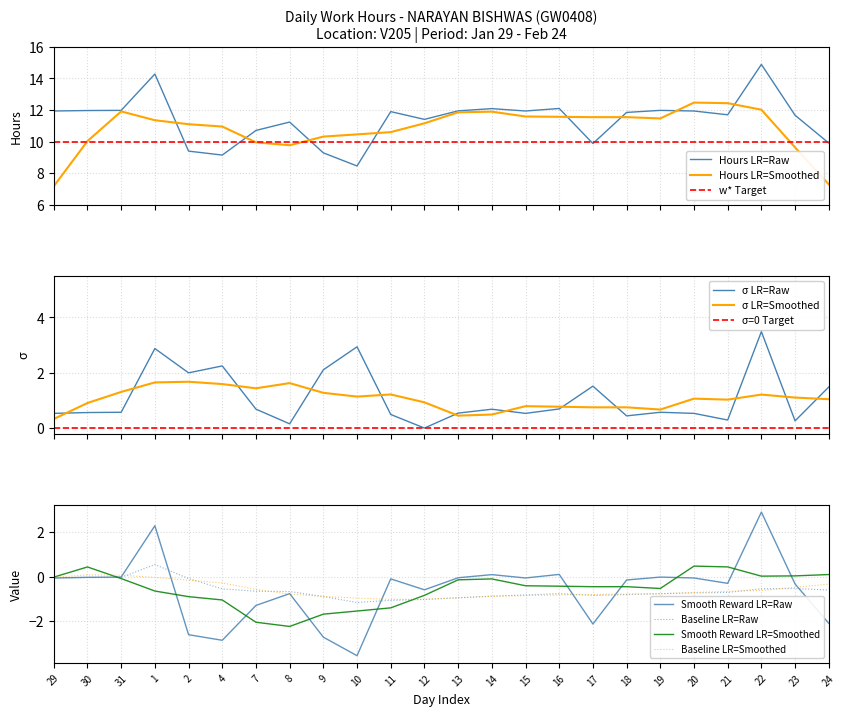

Reading left to right, extract all data points from this chart.

11.9	12.0	12.0	14.3	9.4	9.2	10.7	11.2	9.3	8.5	11.9	11.4	11.9	12.1	11.9	12.1	9.9	11.8	12.0	11.9	11.7	14.9	11.7	9.9